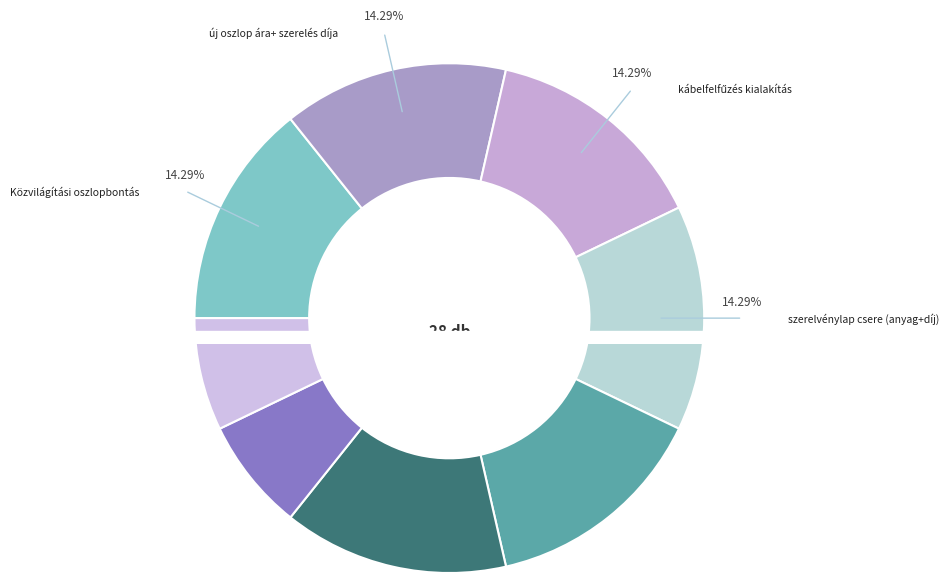

To the nearest percent, what is the difference between the largest and smallest slice percentages?

7%